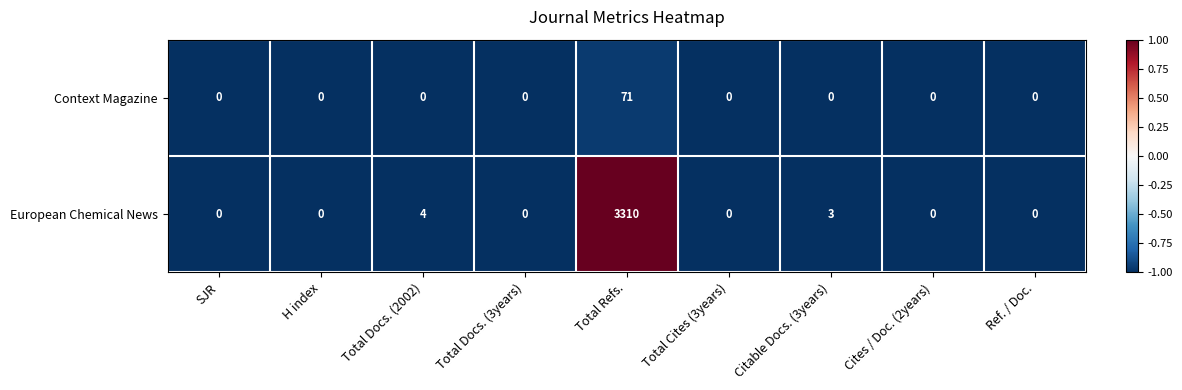

True or false: European Chemical News has a value of 0 at Cites / Doc. (2years).

True